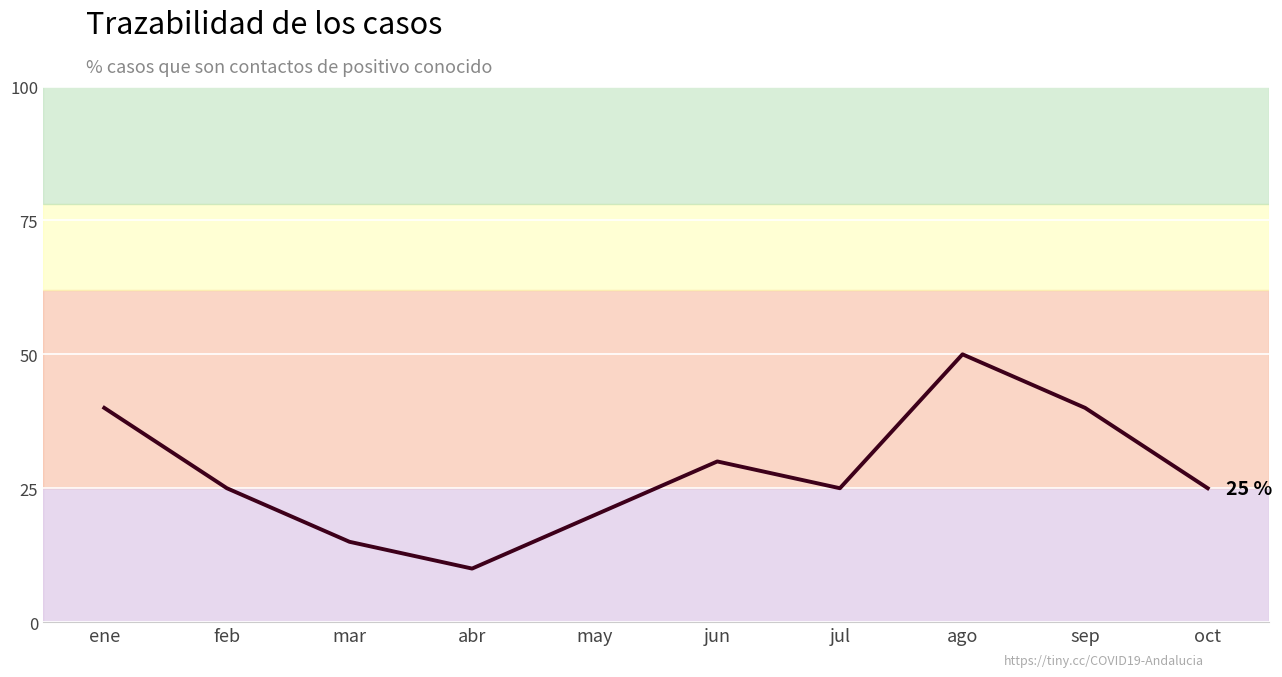

What is the change in value from jun to jul?

-5